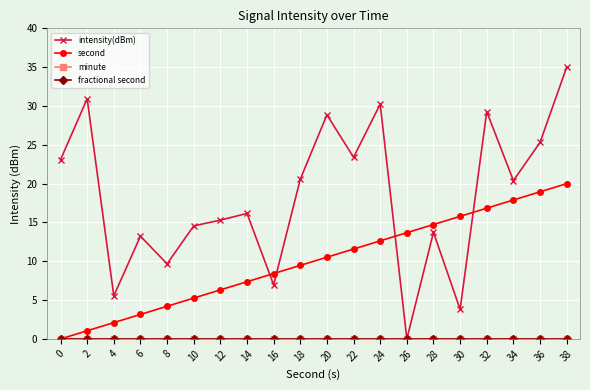

Count the number of categories in the chart.

20